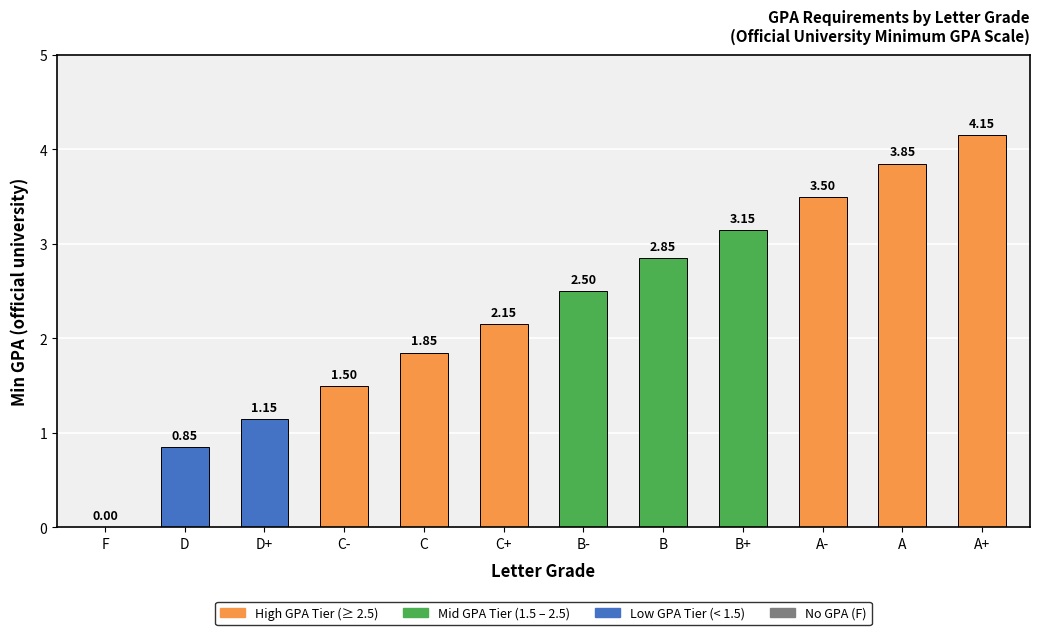

What is the change in value from C+ to B?

+0.7